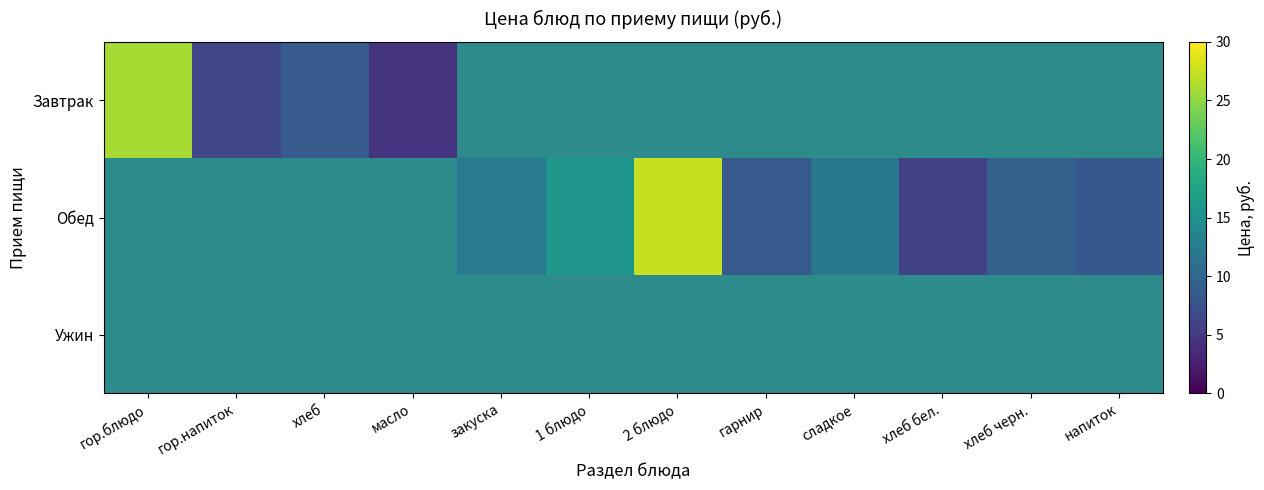

Between хлеб черн. and гор.блюдо, which is larger?

гор.блюдо